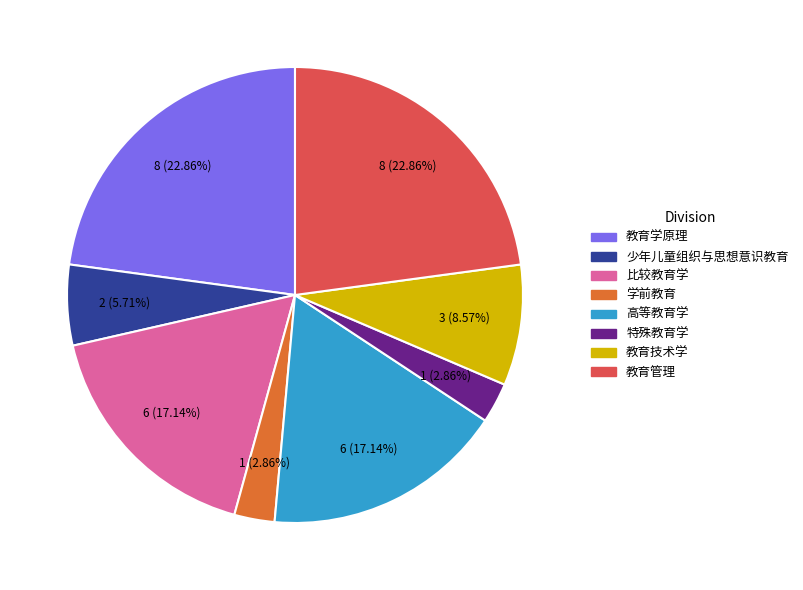

How much of the chart is everything except 高等教育学?

82.9%